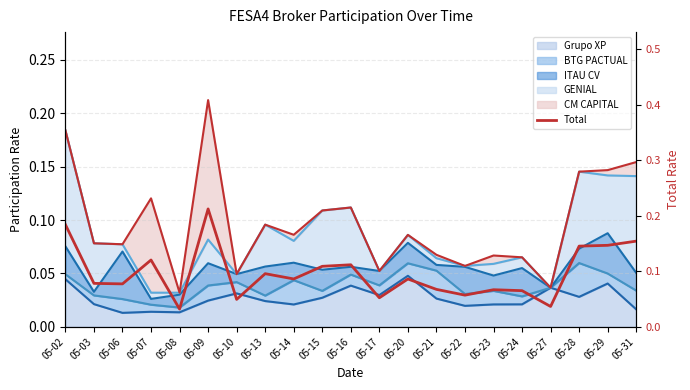

How many interior local peaks (higher than both neighbors) does the data have?

6